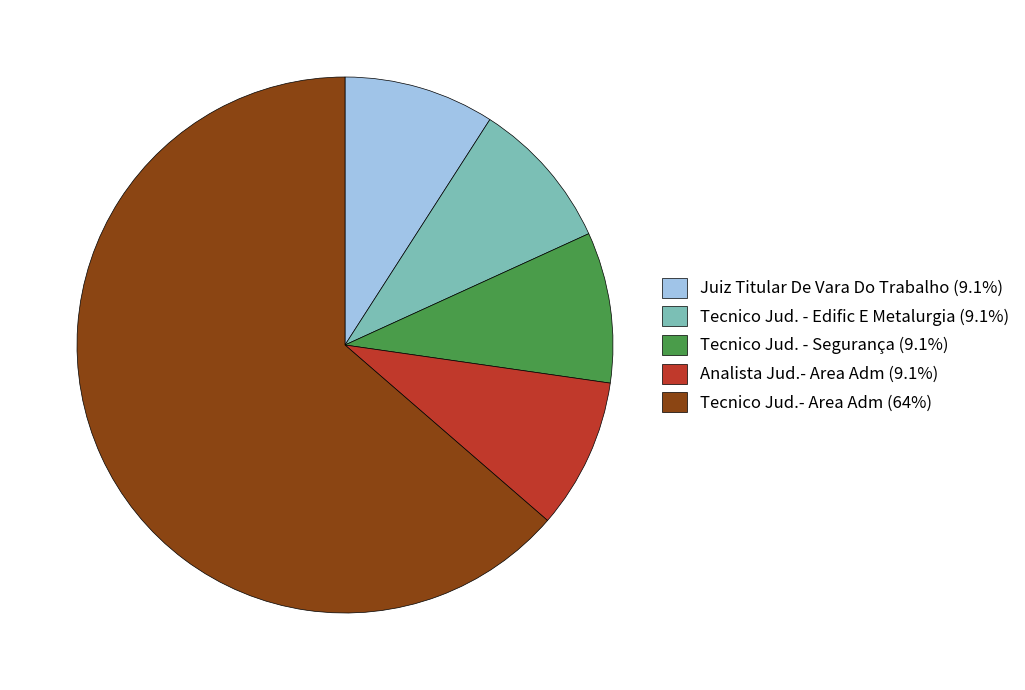

Approximately how many times larger is the value at Tecnico Jud.- Area Adm (64%) compared to Juiz Titular De Vara Do Trabalho (9.1%)?

7.0